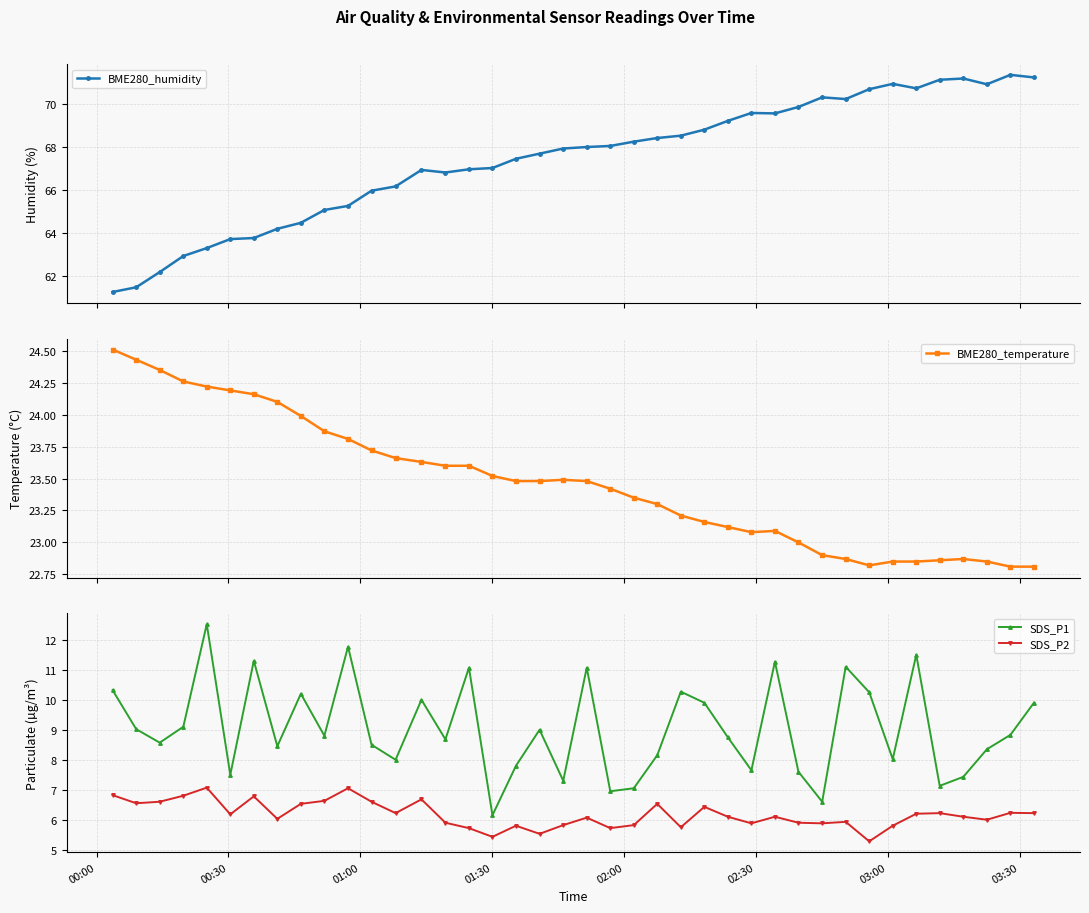

What is the lowest value of the BME280_humidity series?

61.2